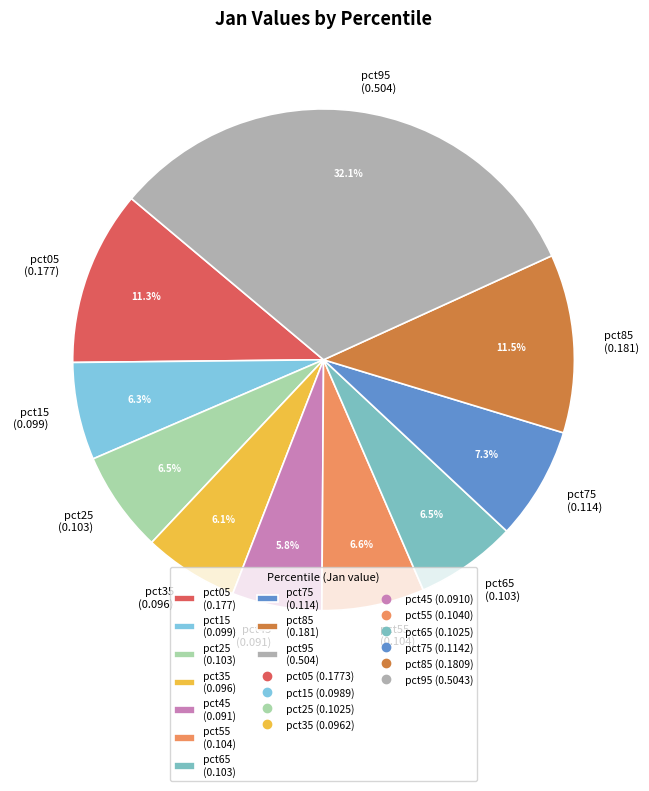

To the nearest percent, what is the average slice percentage?

10%